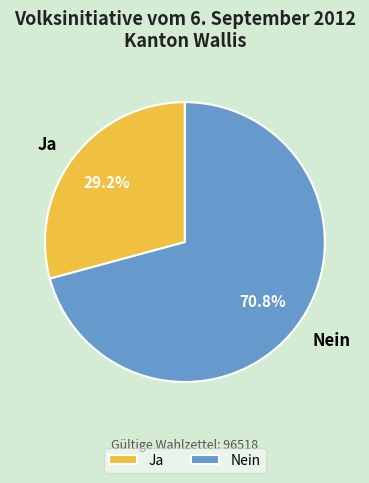

What percentage is NOT represented by Ja?

70.8%